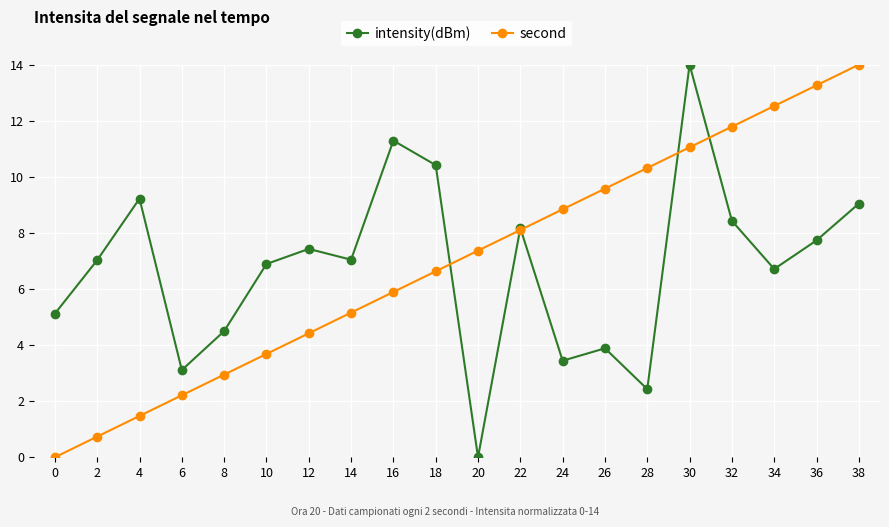

What is the greatest value displayed?

14.0